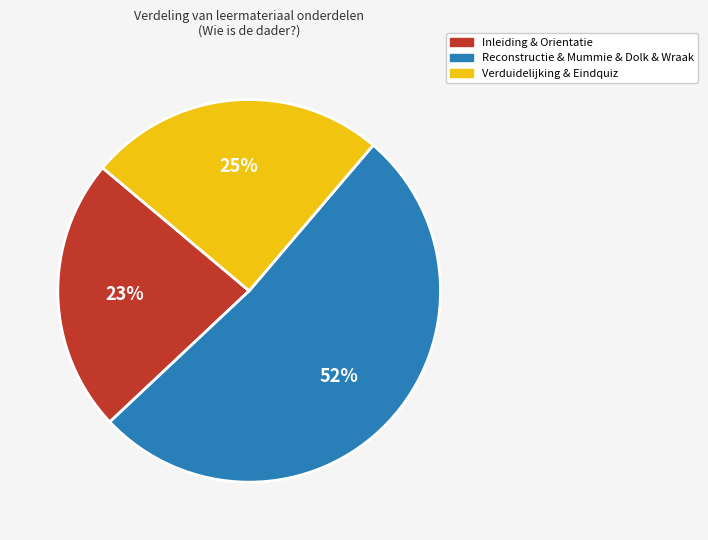

Does any single category account for the majority?

Yes